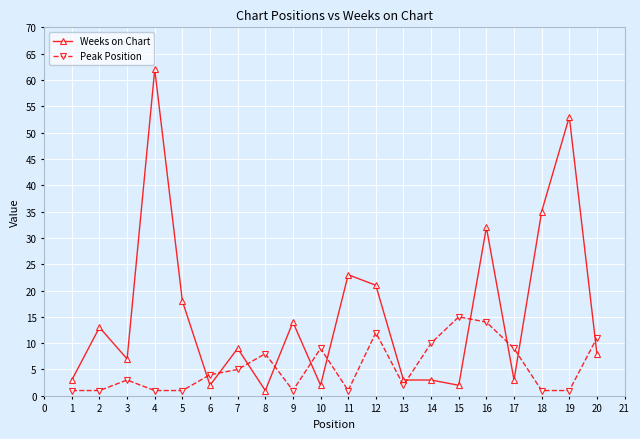

Reading right to left, list all the values displayed in this chart.

Weeks on Chart: 8	53	35	3	32	2	3	3	21	23	2	14	1	9	2	18	62	7	13	3
Peak Position: 11	1	1	9	14	15	10	2	12	1	9	1	8	5	4	1	1	3	1	1